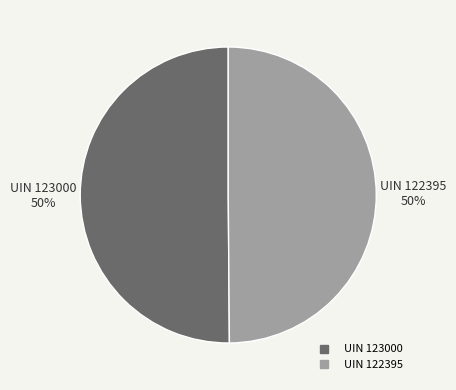

Approximately how many times larger is the value at UIN 122395 compared to UIN 123000?

1.0